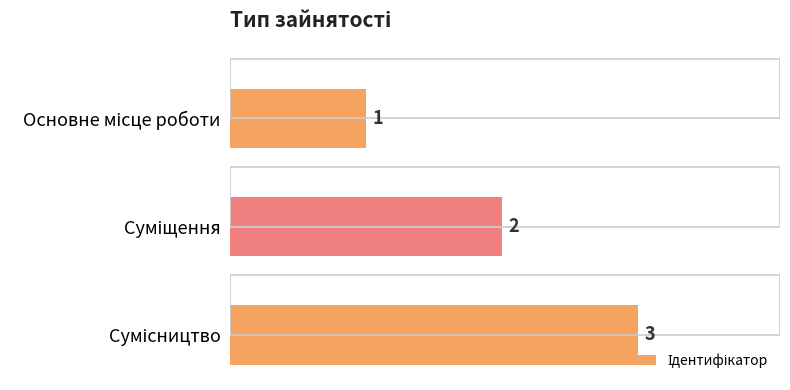

What is the value of the 2nd bar from the left?

2